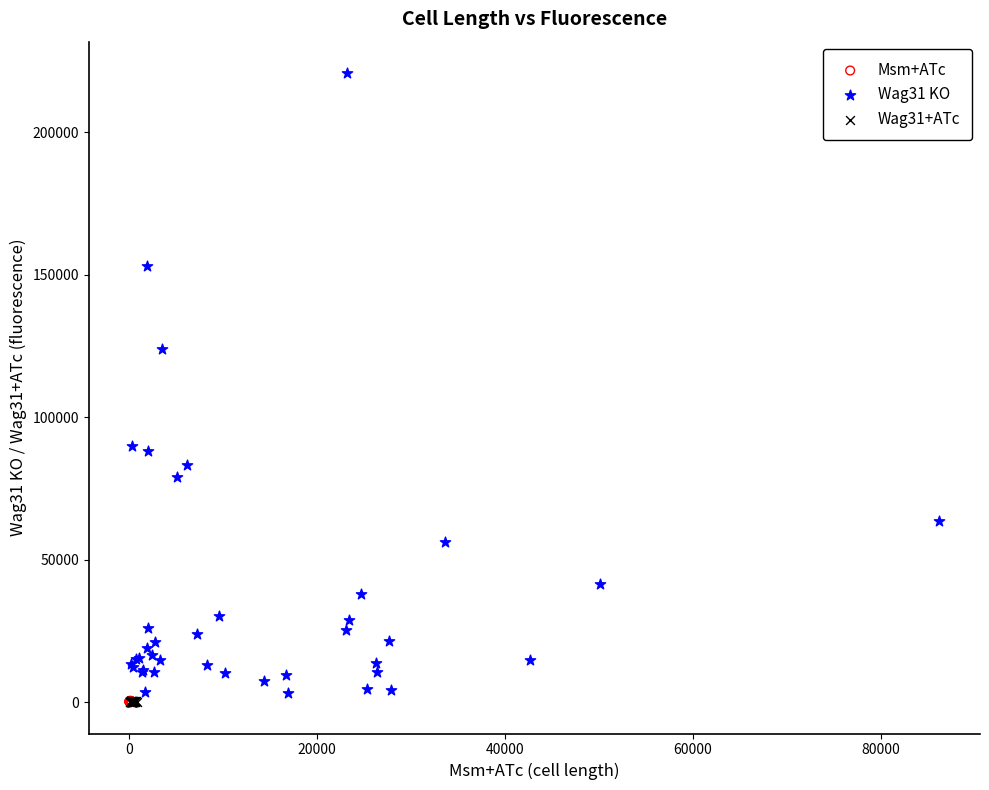

What are all the series names shown in the legend?

Msm+ATc, Wag31 KO, Wag31+ATc